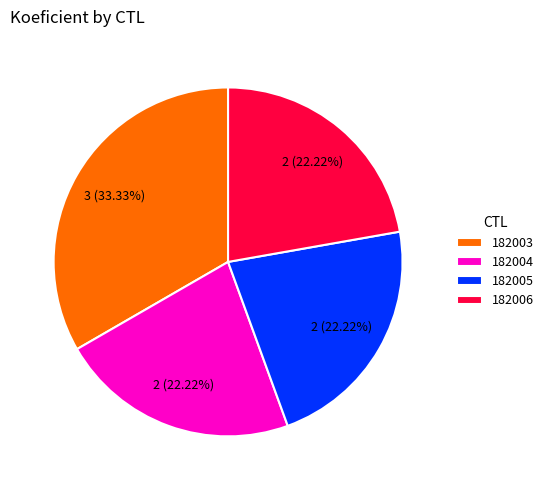

Is there any slice that represents more than half of the pie?

No